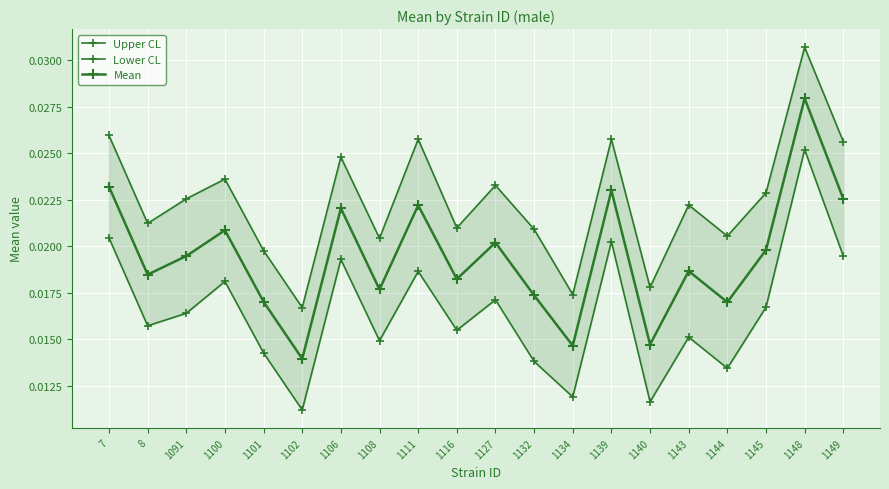

Reading right to left, what are all the values shown in this chart?

Upper CL: 1149=0.0	1148=0.0	1145=0.0	1144=0.0	1143=0.0	1140=0.0	1139=0.0	1134=0.0	1132=0.0	1127=0.0	1116=0.0	1111=0.0	1108=0.0	1106=0.0	1102=0.0	1101=0.0	1100=0.0	1091=0.0	8=0.0	7=0.0
Lower CL: 1149=0.0	1148=0.0	1145=0.0	1144=0.0	1143=0.0	1140=0.0	1139=0.0	1134=0.0	1132=0.0	1127=0.0	1116=0.0	1111=0.0	1108=0.0	1106=0.0	1102=0.0	1101=0.0	1100=0.0	1091=0.0	8=0.0	7=0.0
Mean: 1149=0.0	1148=0.0	1145=0.0	1144=0.0	1143=0.0	1140=0.0	1139=0.0	1134=0.0	1132=0.0	1127=0.0	1116=0.0	1111=0.0	1108=0.0	1106=0.0	1102=0.0	1101=0.0	1100=0.0	1091=0.0	8=0.0	7=0.0